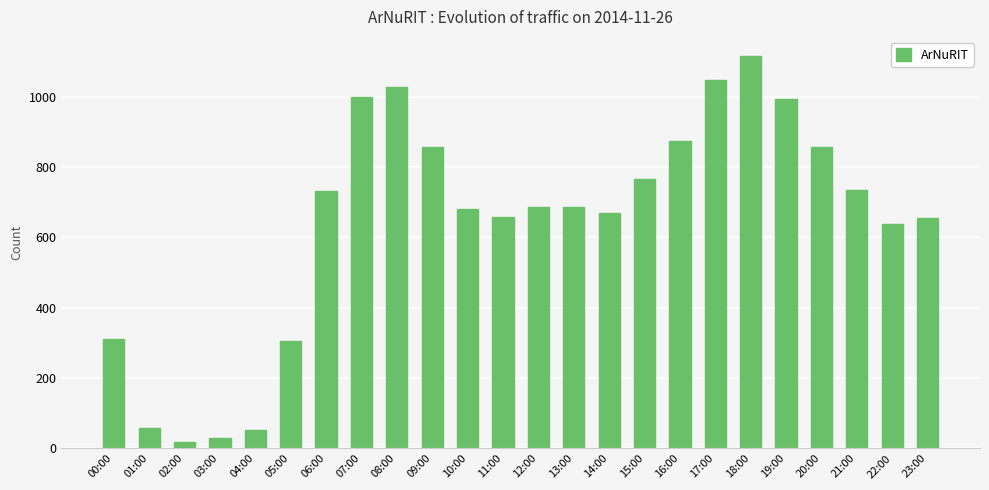

What is the ratio of the value at 14:00 to the value at 09:00?

0.8